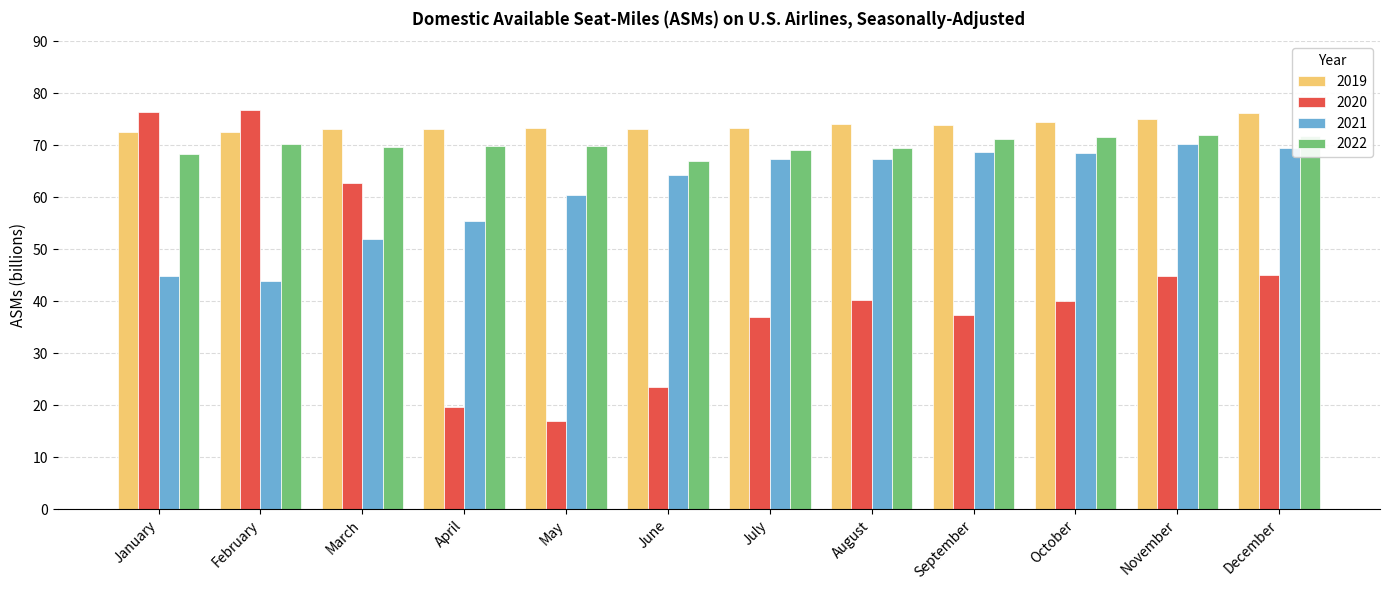

Which category has the highest value in the 2021 series?

November